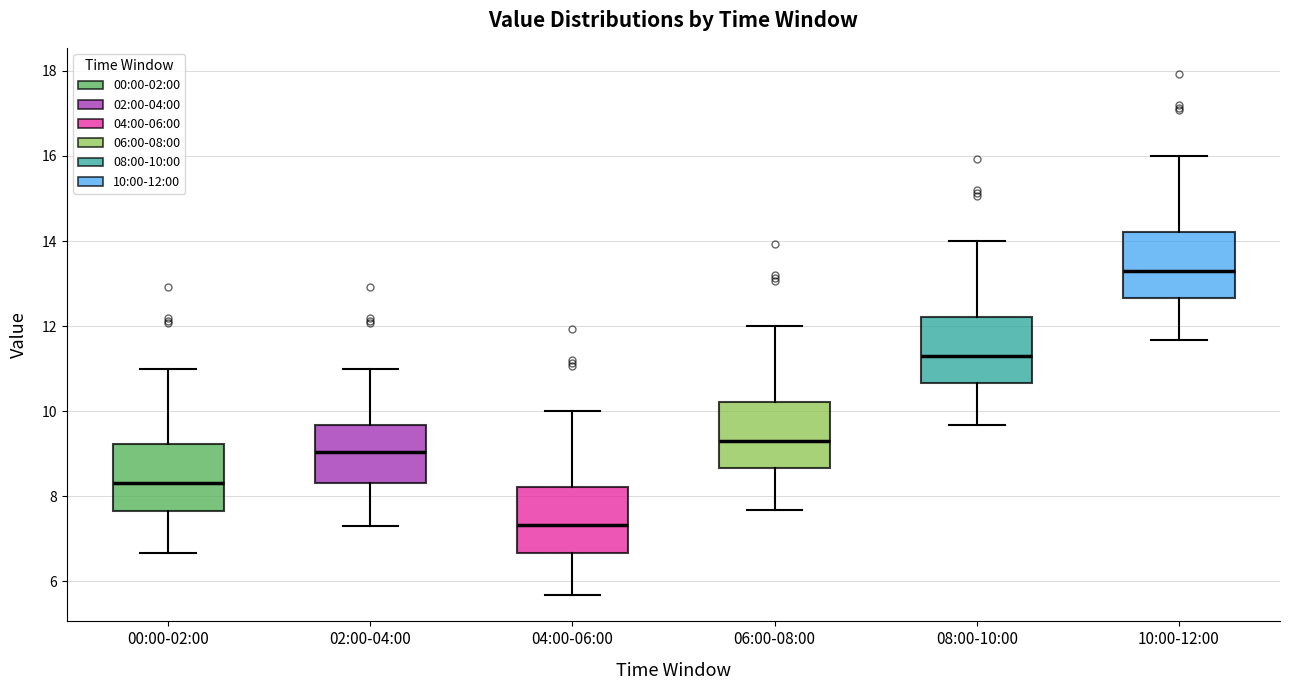

Which box's median line is the lowest?

04:00-06:00